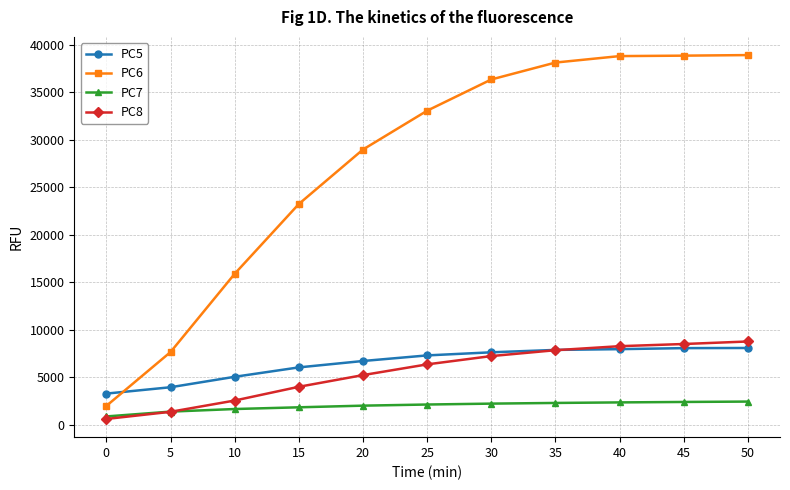

How many data points in PC5 are less than 7310?

5